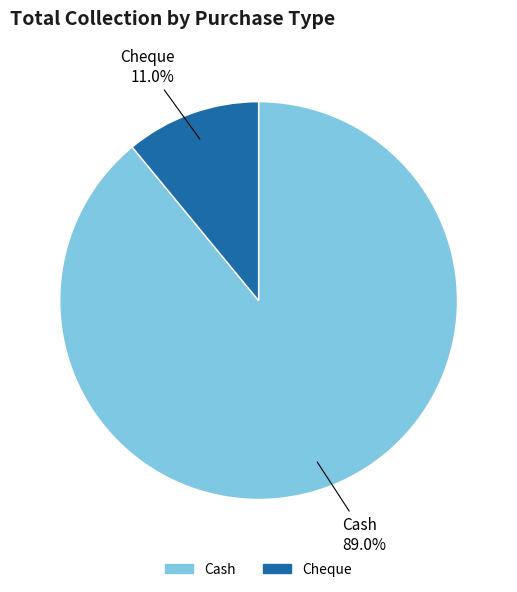

Is there a majority slice in this chart?

Yes